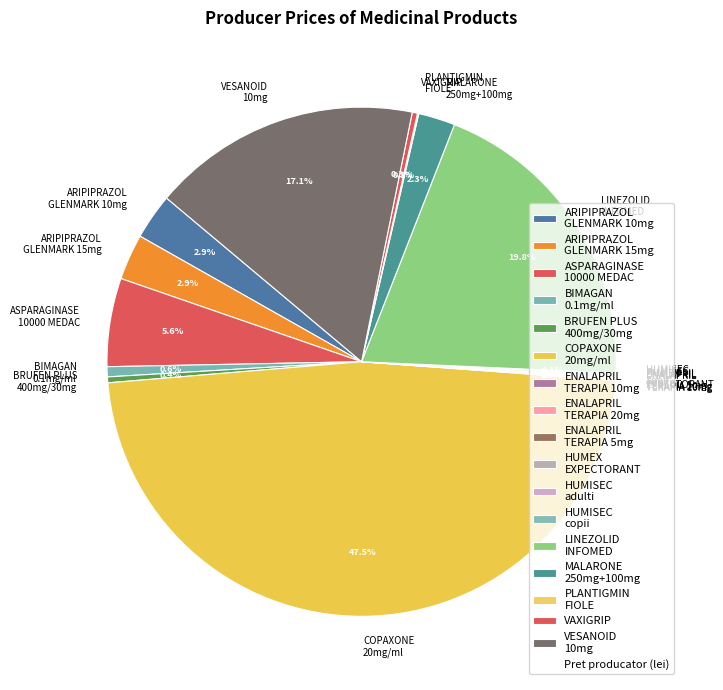

To the nearest percent, what is the average slice percentage?

6%